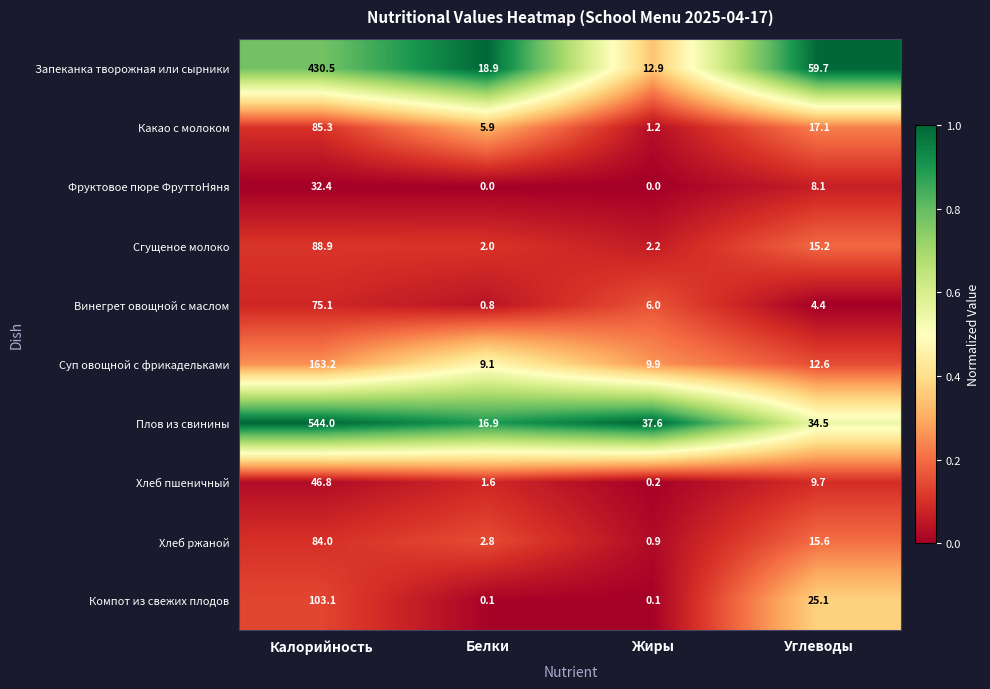

Which series has the widest spread of values?

Плов из свинины